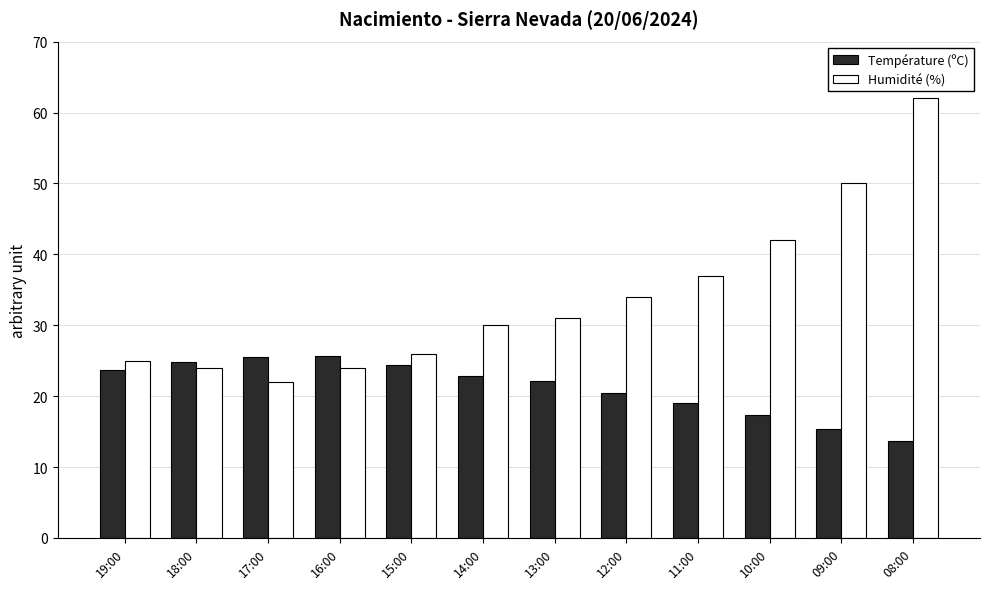

What is the minimum value shown in the chart?

13.7